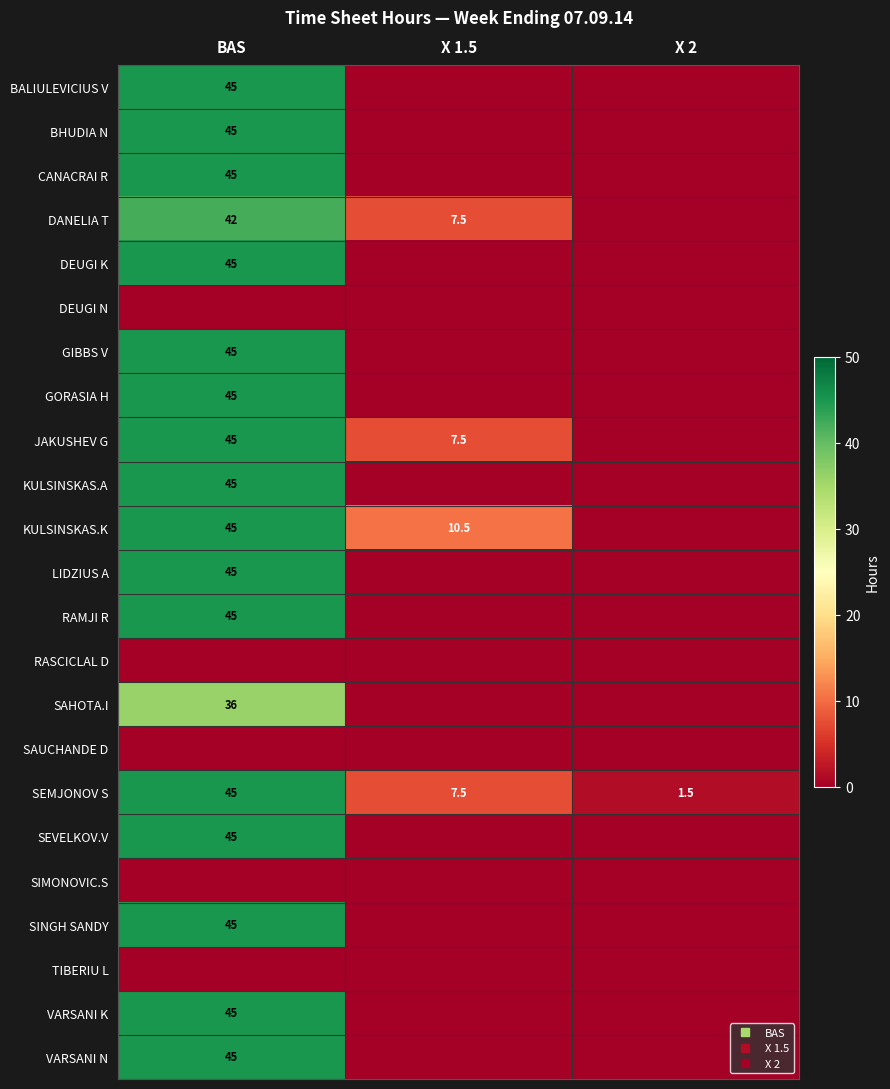

The VARSANI N series shows -21.9 at X 2. True or false?

False